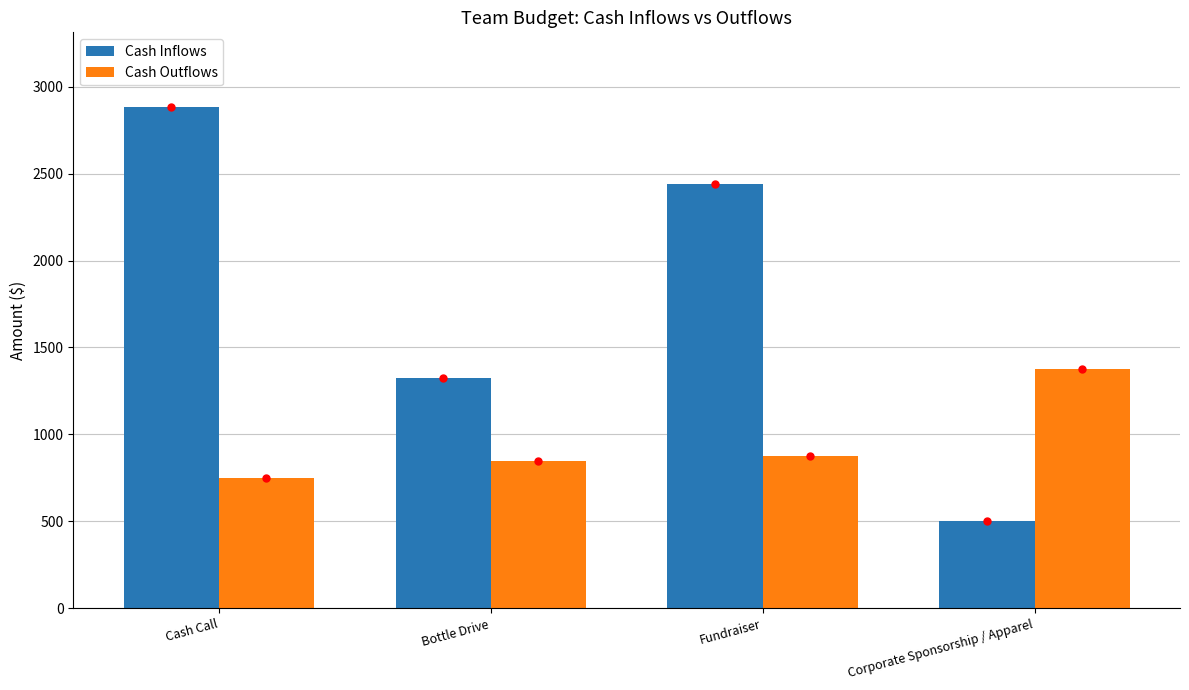

What are all the series names shown in the legend?

Cash Inflows, Cash Outflows